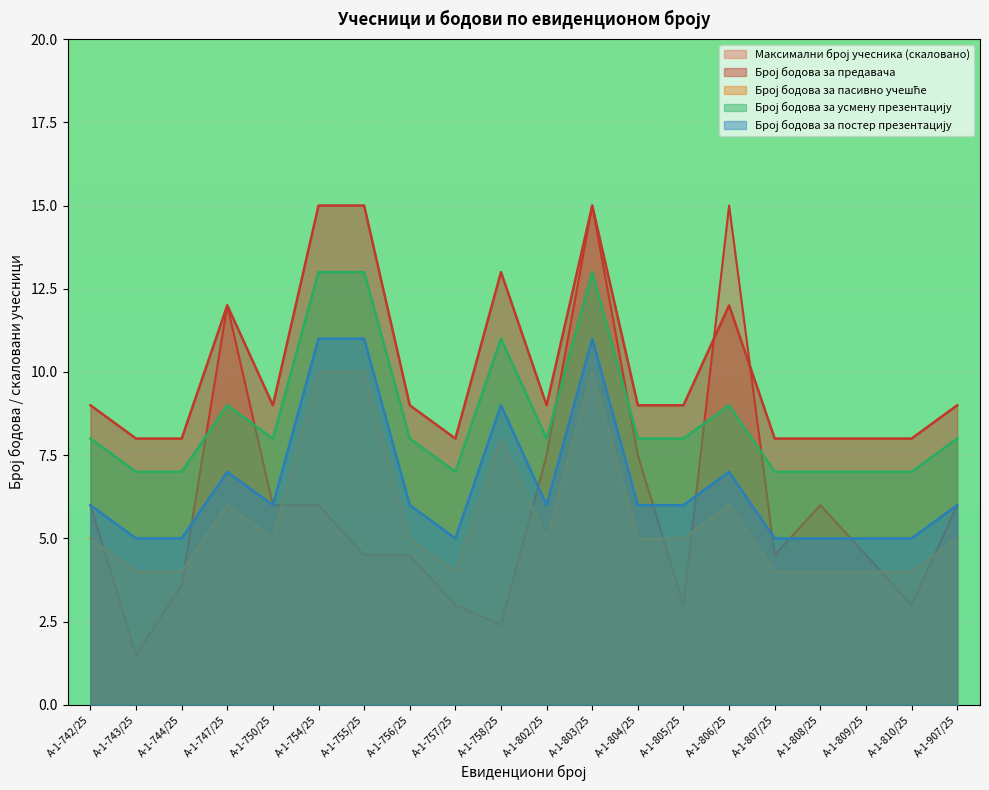

What is the difference between the maximum and minimum values in the Број бодова за постер презентацију series?

6.0